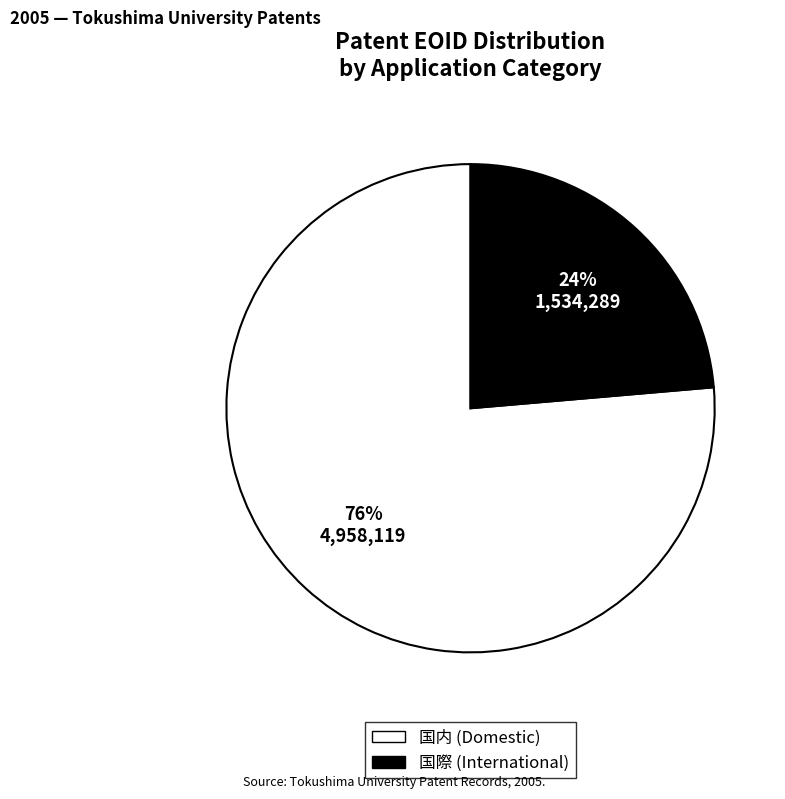

To the nearest percent, what is the average slice percentage?

50%